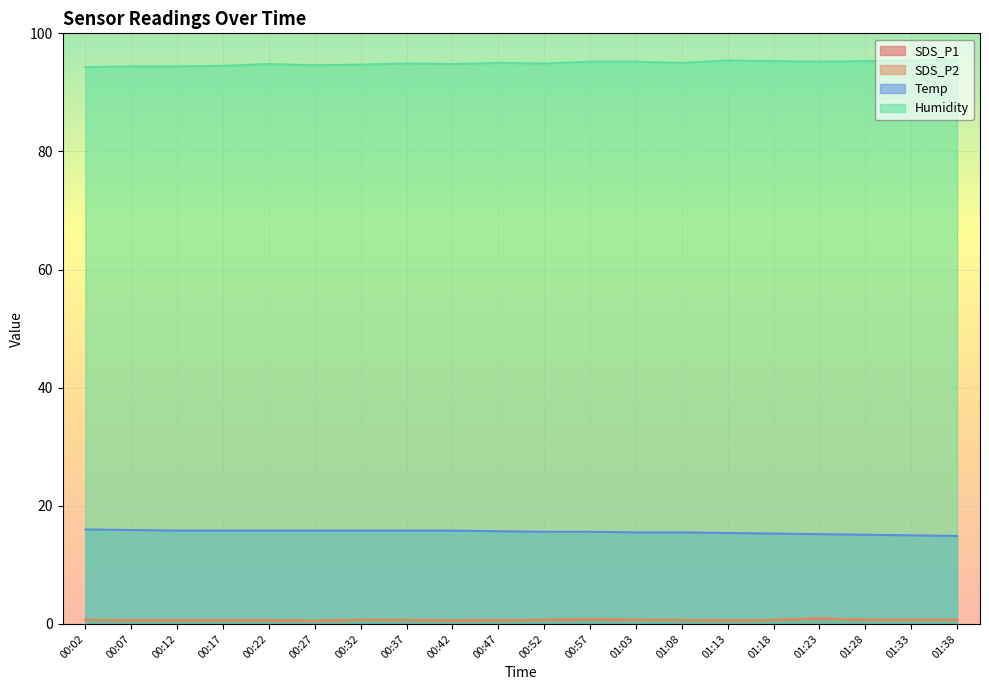

At 00:32, list the series in order from largest to smallest.

Humidity, Temp, SDS_P1, SDS_P2